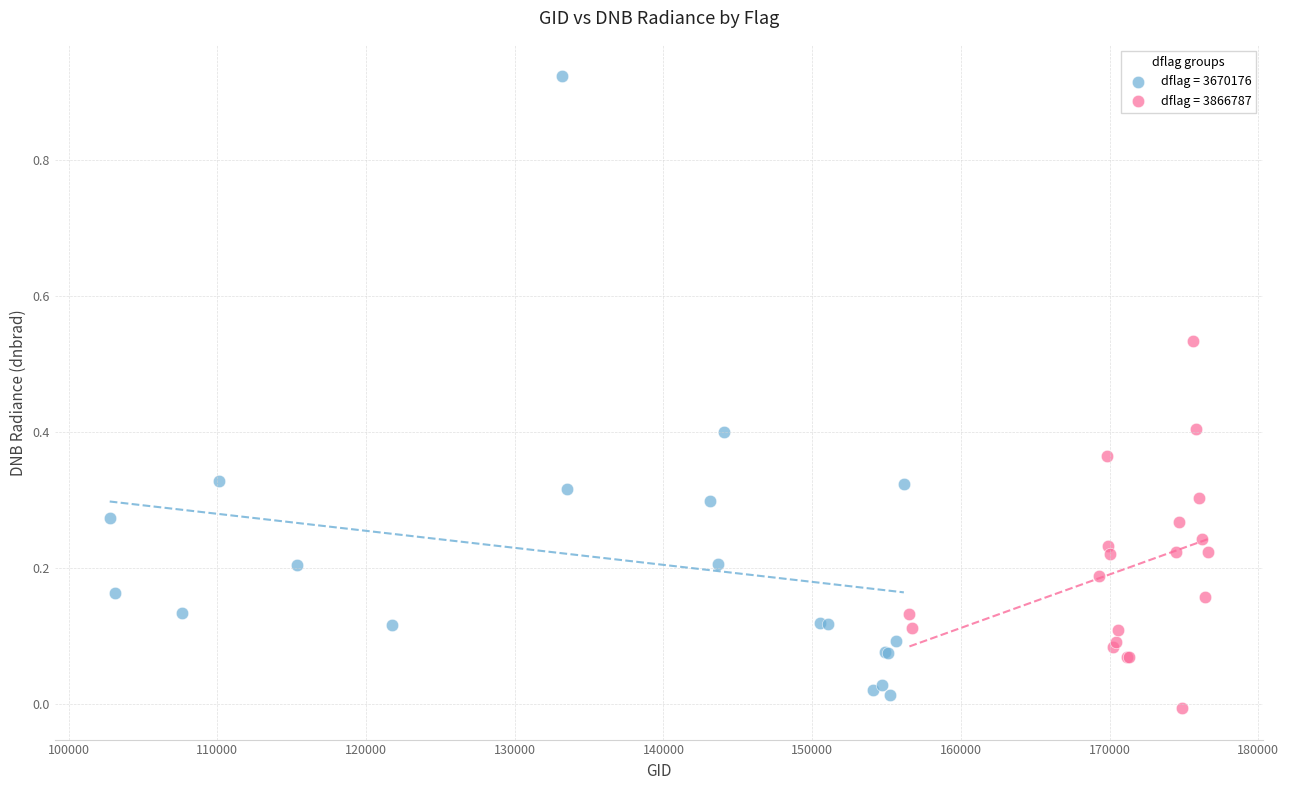

Which series has the largest Y range (max minus min)?

dflag = 3670176